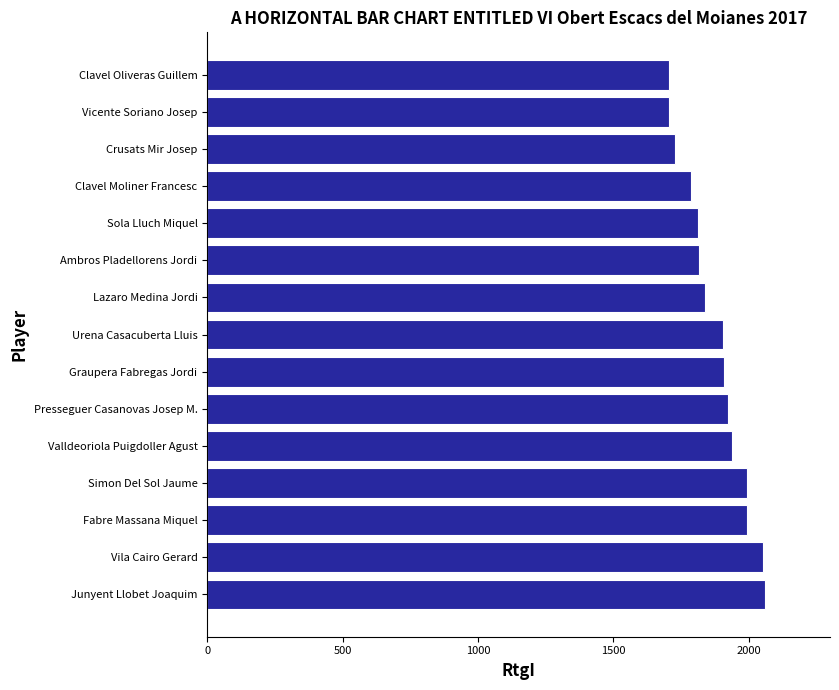

How many categories are shown in the chart?

15